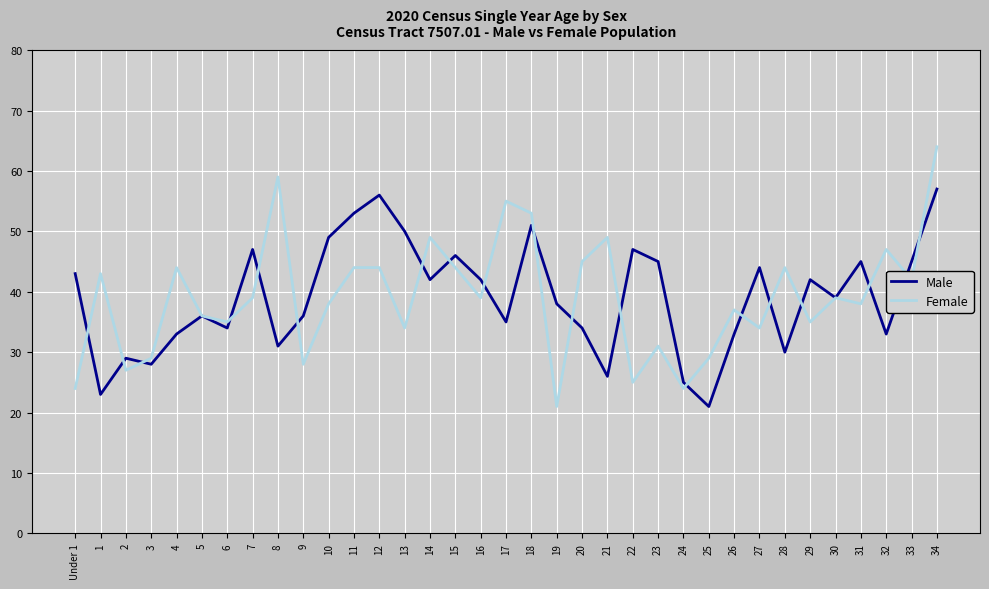

How many values in the Female series are below 39?

17